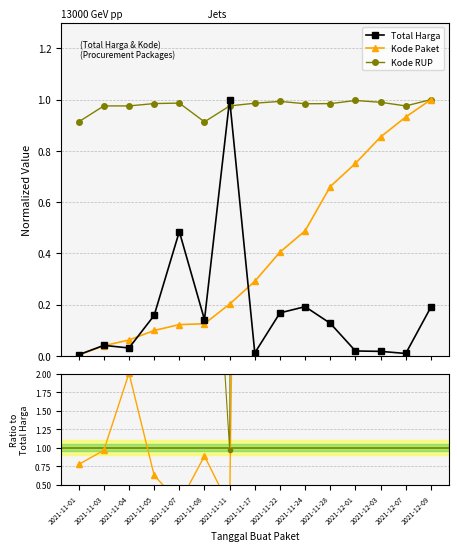

Which category has the lowest value in the Kode RUP / Total Harga series?

2021-11-11